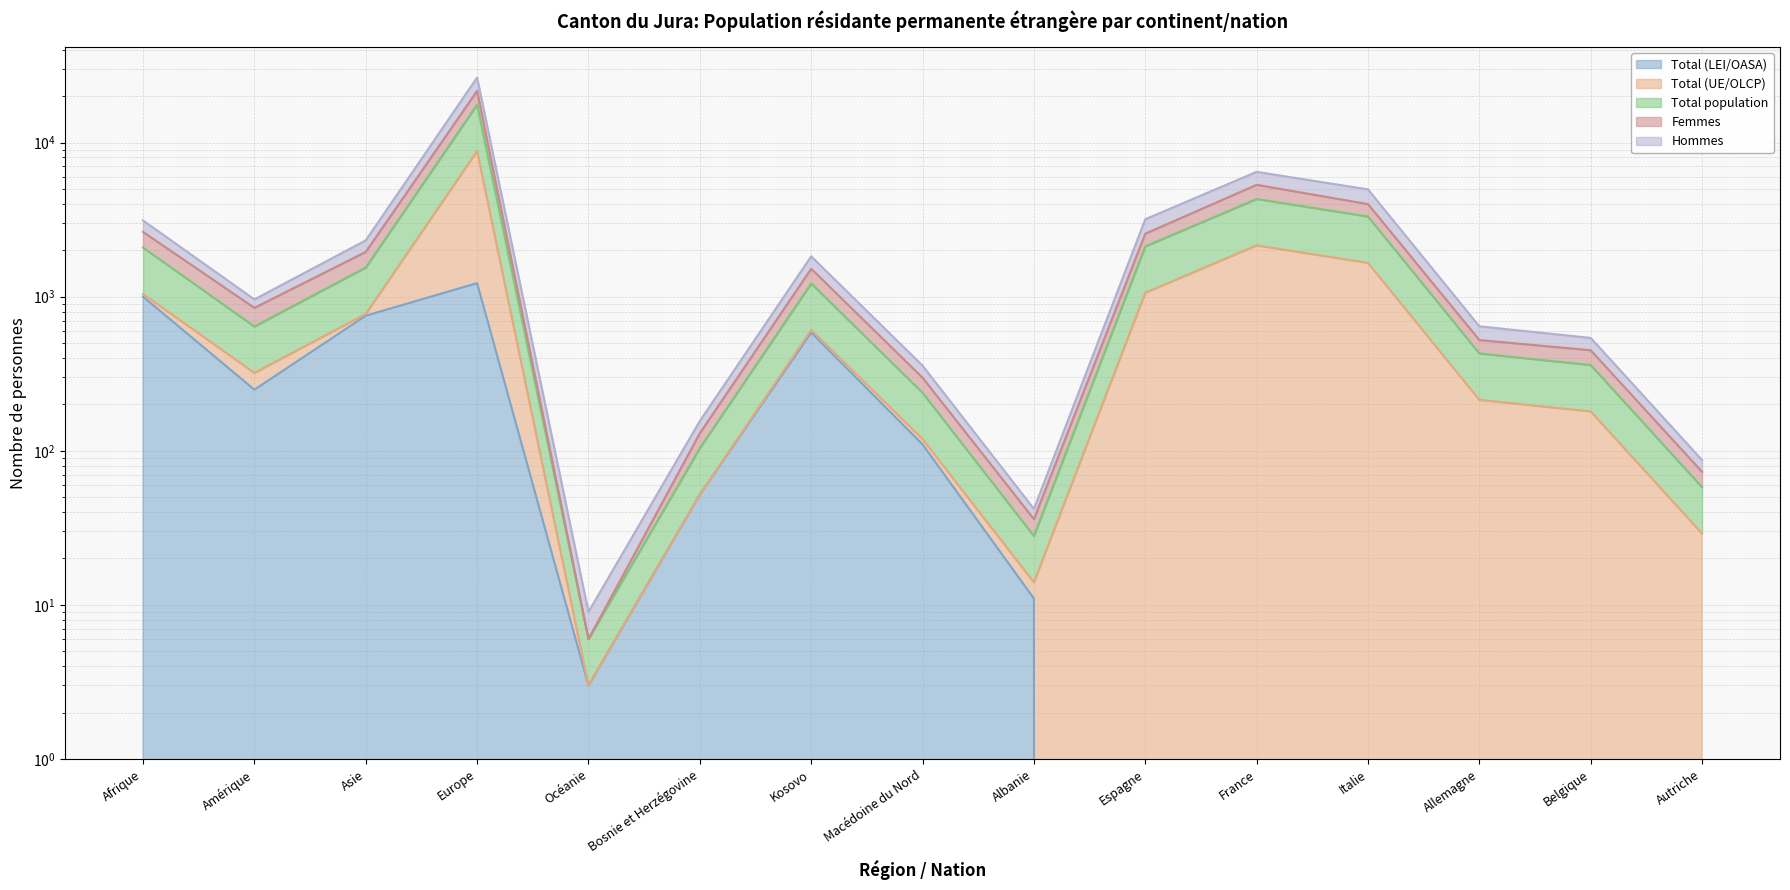

True or false: Total (UE/OLCP) and Hommes intersect in this chart.

False